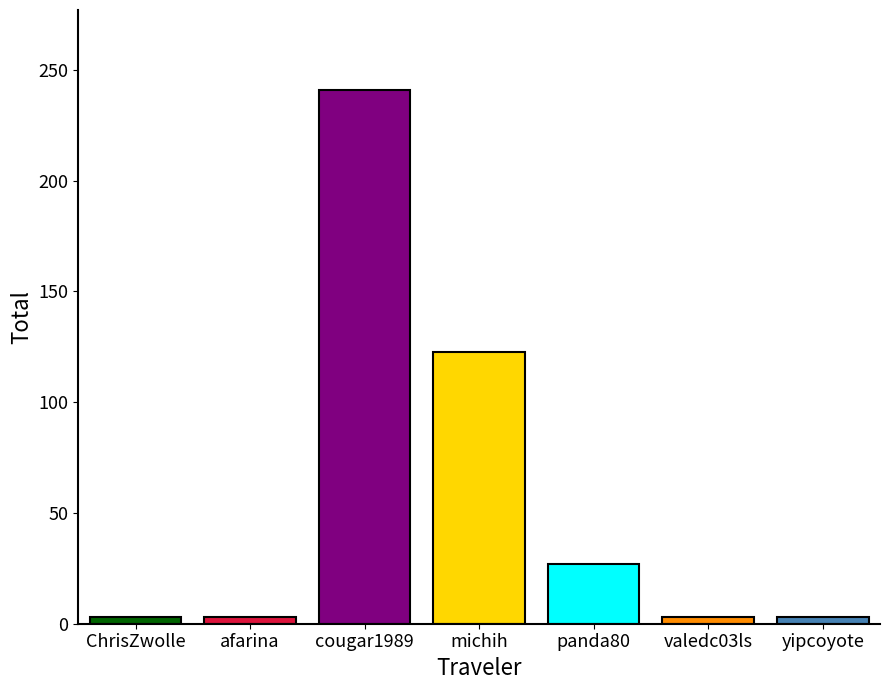

Does the chart contain any negative values?

No